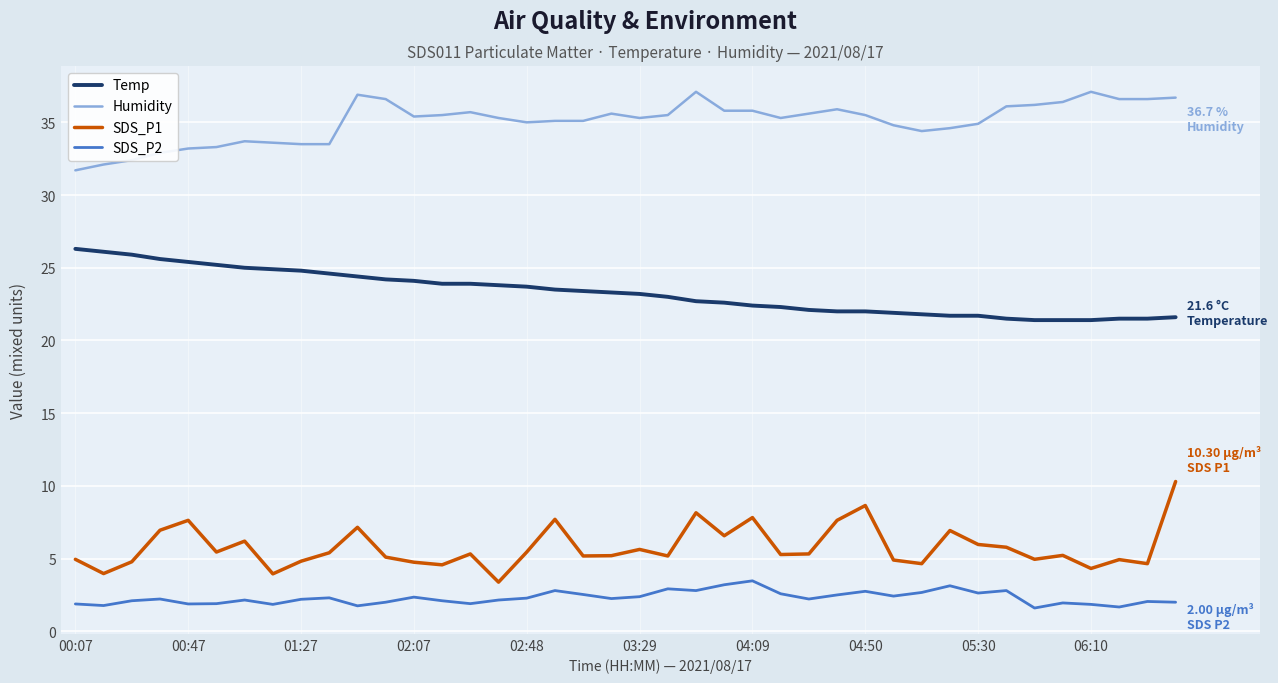

At how many categories does at least one series exceed 10?

40